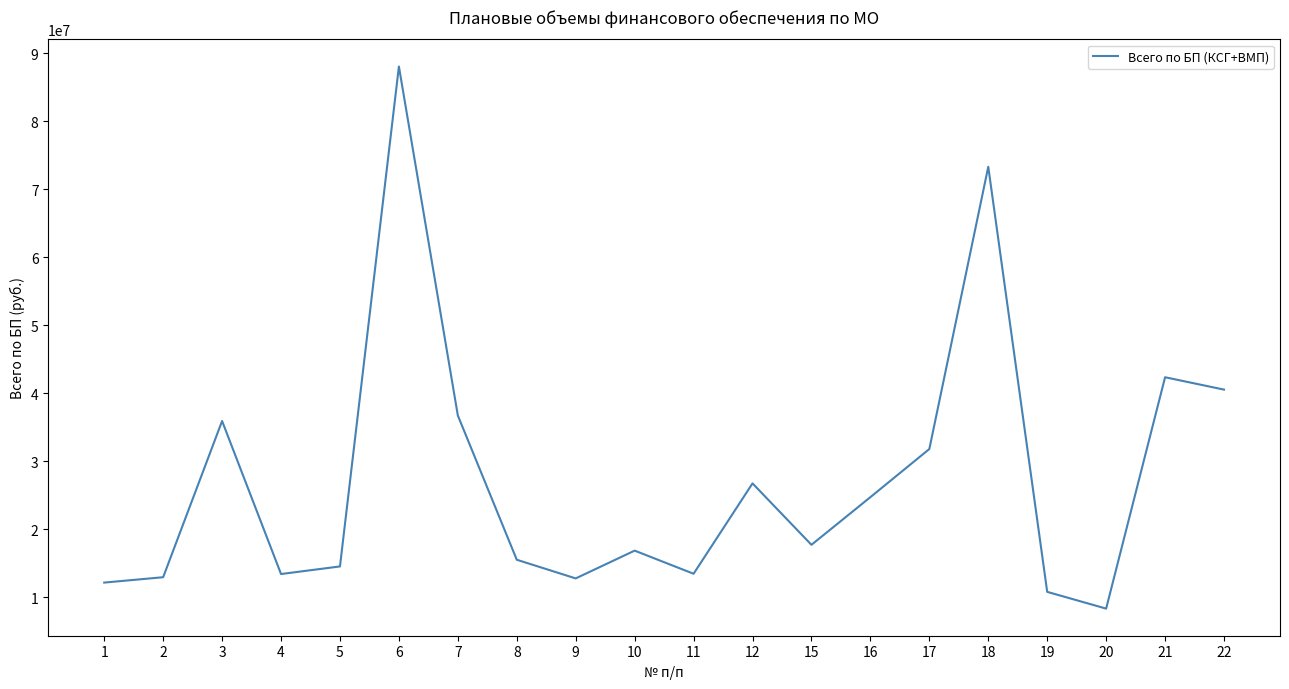

Read the value at 8, to the nearest 10.

15518500